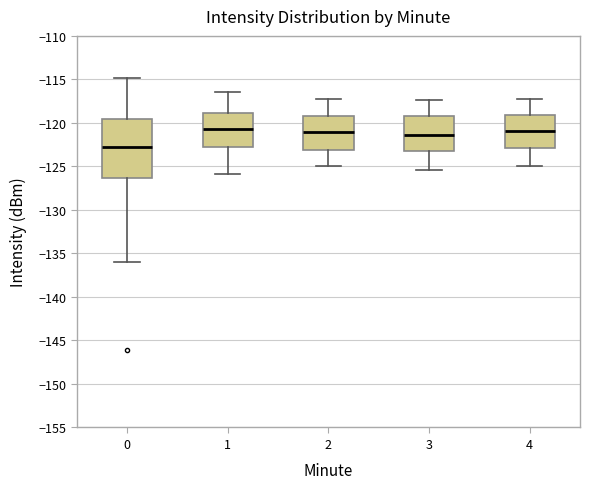

Where does the lower whisker of the box at x = 1 end on the y-axis? The values are not printed on the chart, so give them approximately, as read against the axis.

-126.0